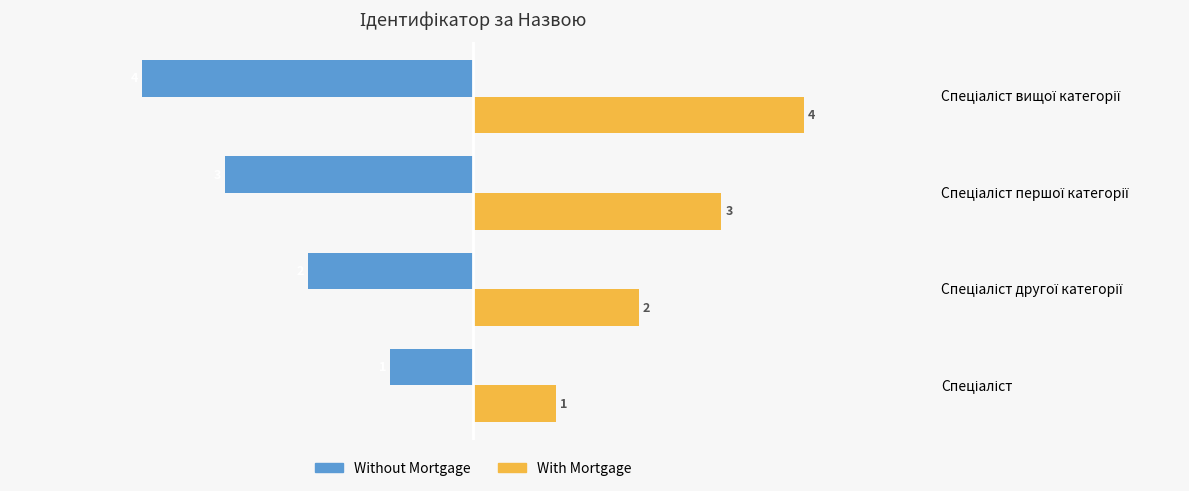

What are all the series names shown in the legend?

Without Mortgage, With Mortgage